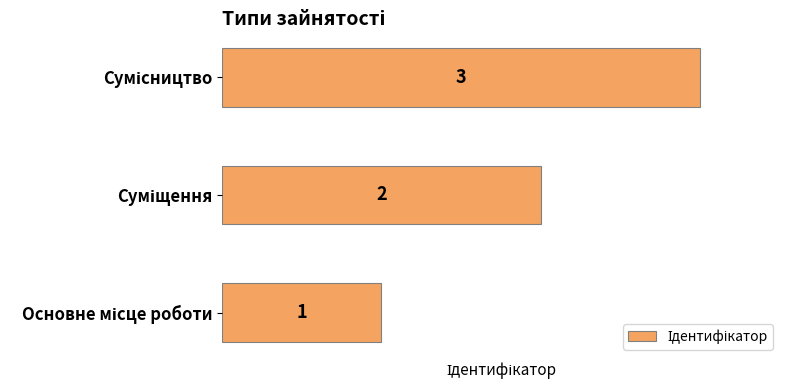

Count the values in the range 1 to 3.

3